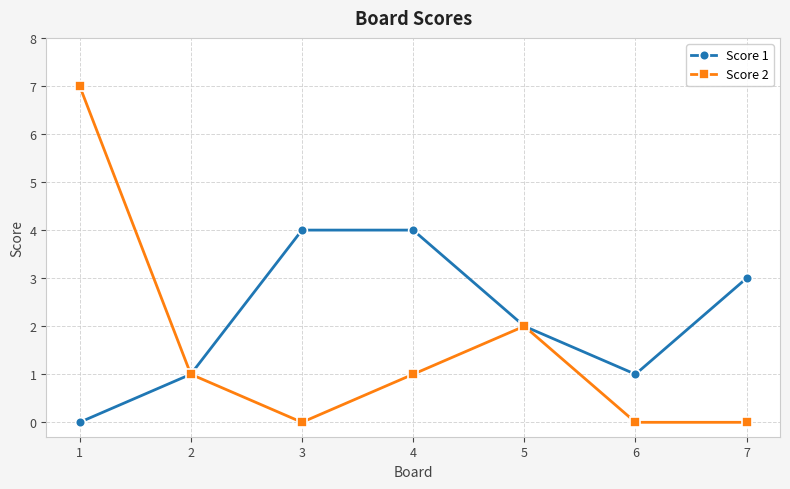

How many lines are shown in the chart?

2